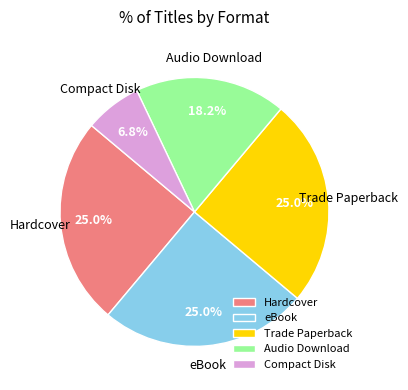

Between Hardcover and Compact Disk, which is larger?

Hardcover